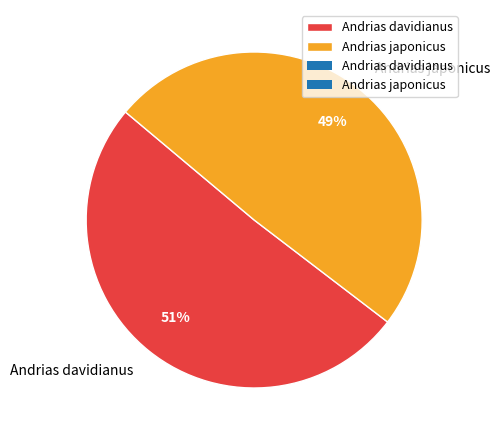

To the nearest percent, what portion does Andrias japonicus represent?

49%